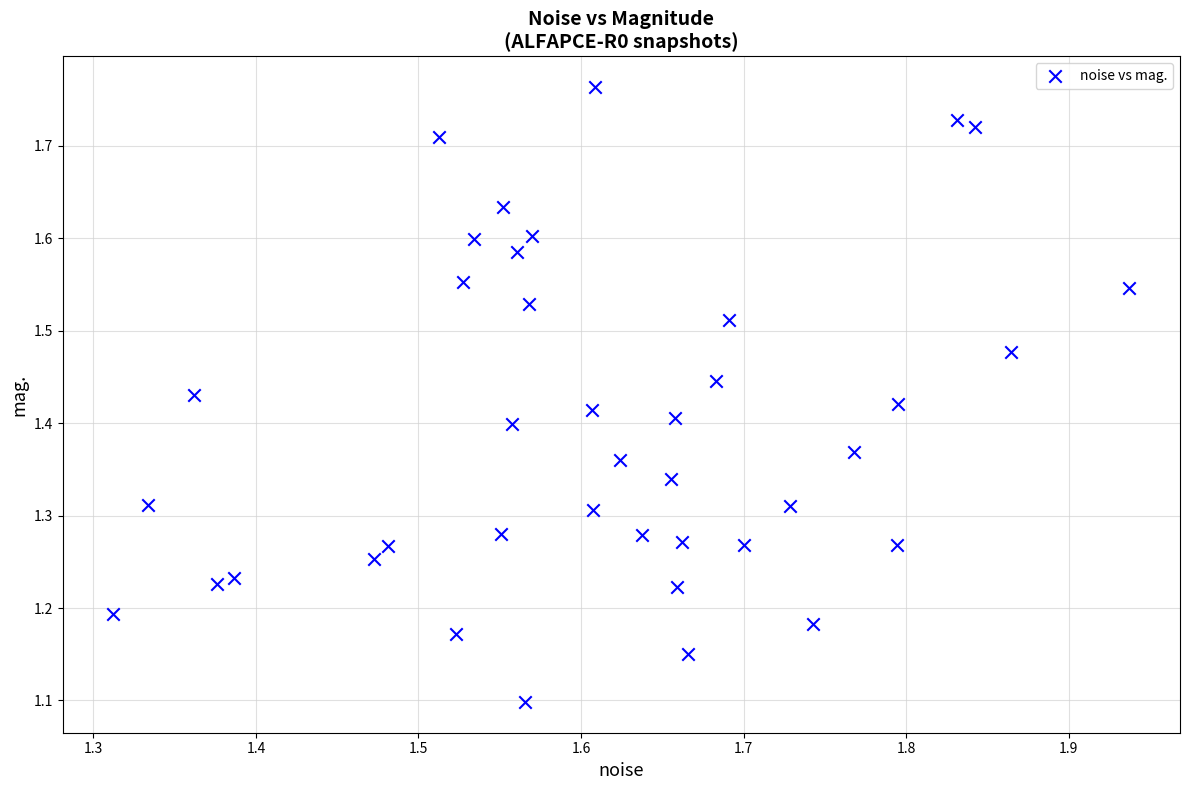

What Y value in the scatter plot is closest to 1?

1.1